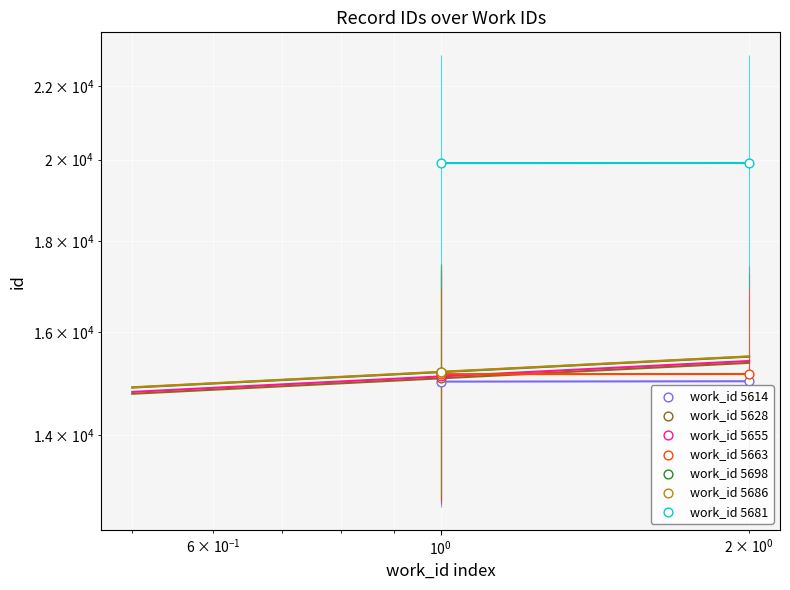

Is the value of work_id 5614 at $\mathdefault{10^{-2}}$ greater than the value of work_id 5681 at $\mathdefault{10^{-1}}$?

No